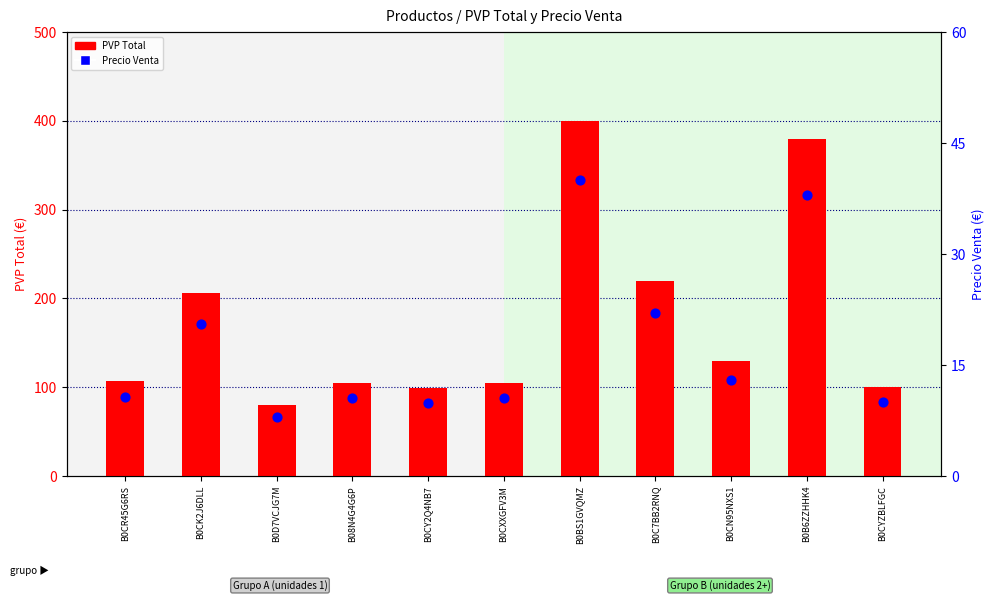

Which series has the largest total across all categories?

PVP Total